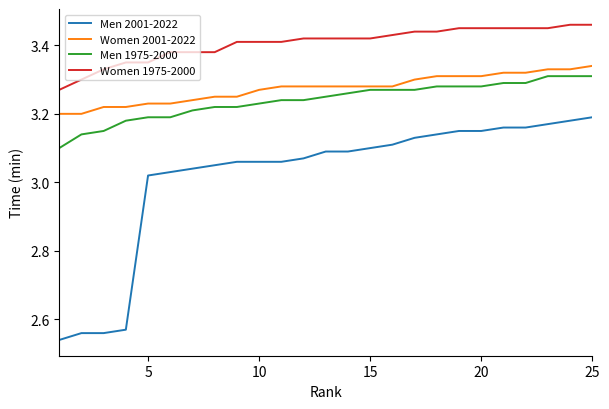

Which series has the largest range (max minus min)?

Men 2001-2022